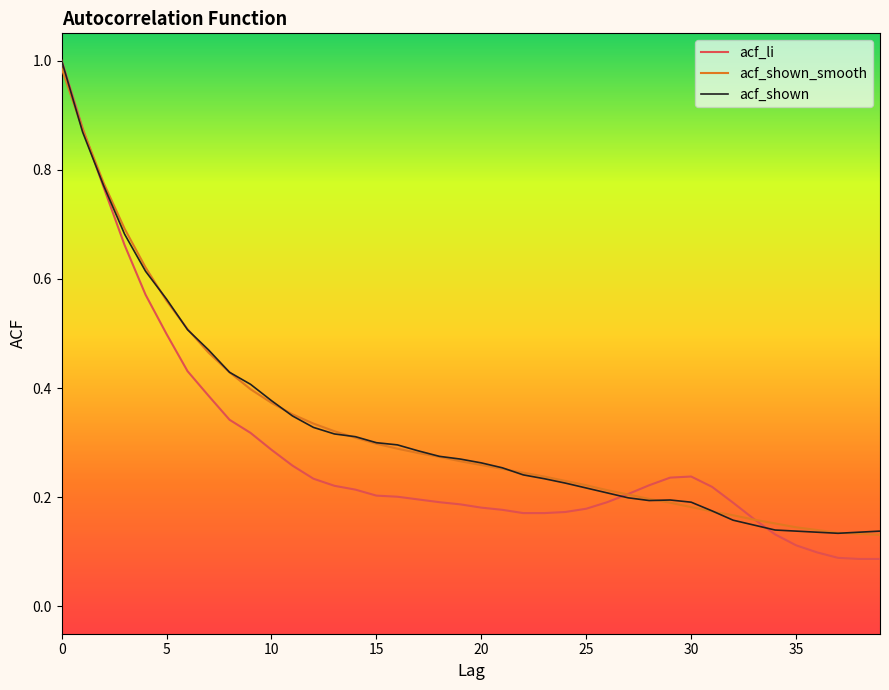

True or false: acf_li and acf_shown cross at least once.

True